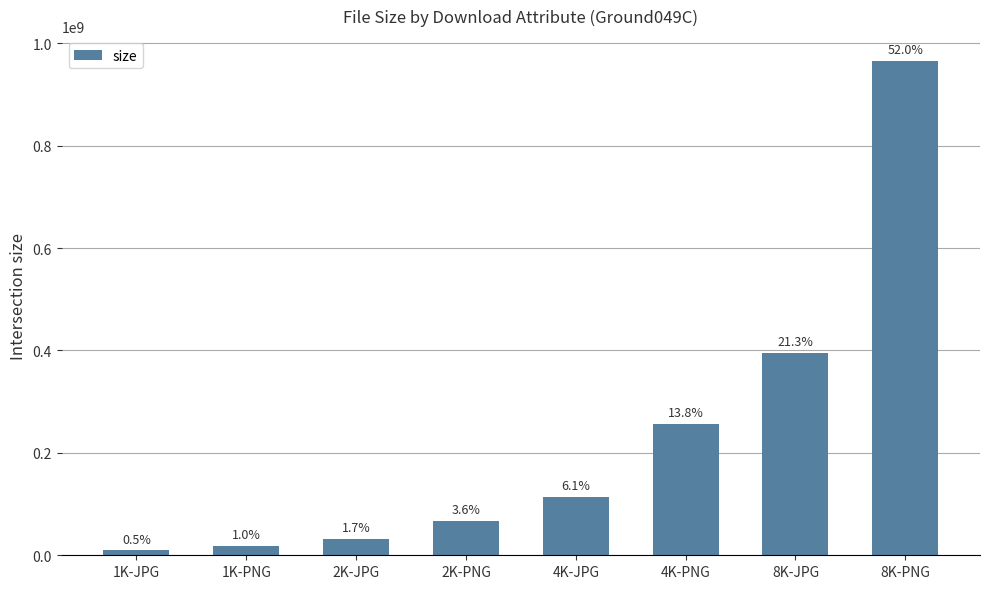

What is the approximate value at 1K-PNG, to the nearest 50?

18412750